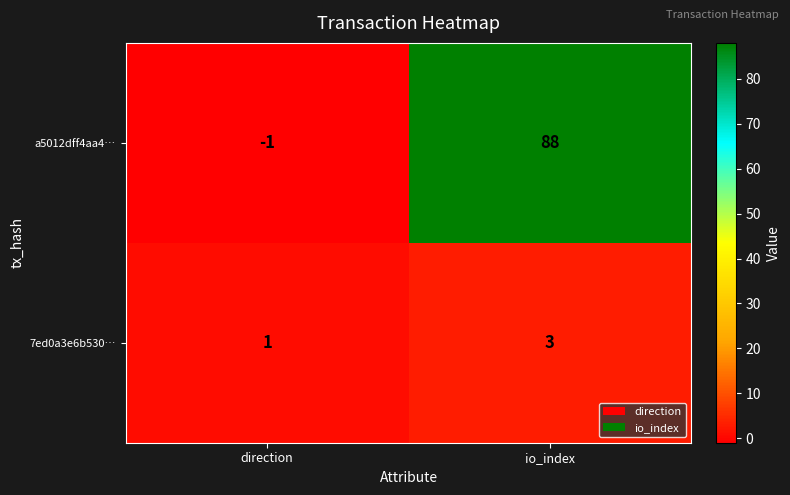

List the series in order of their peak value, lowest first.

7ed0a3e6b530…, a5012dff4aa4…